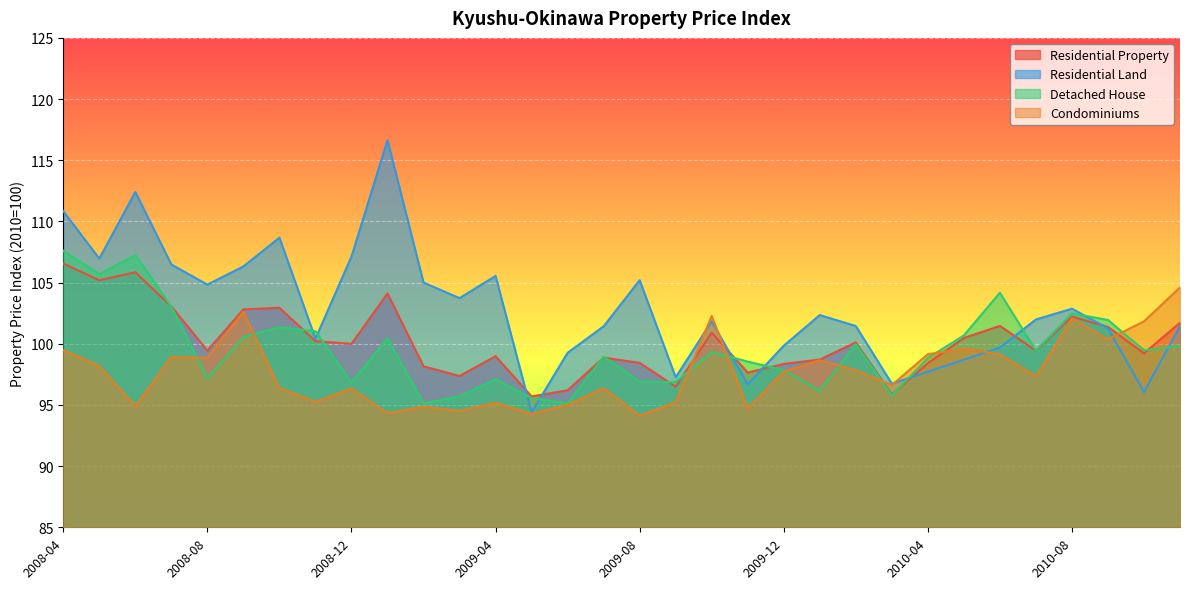

Which series ends up on top after the final intersection of Detached House and Residential Property?

Residential Property